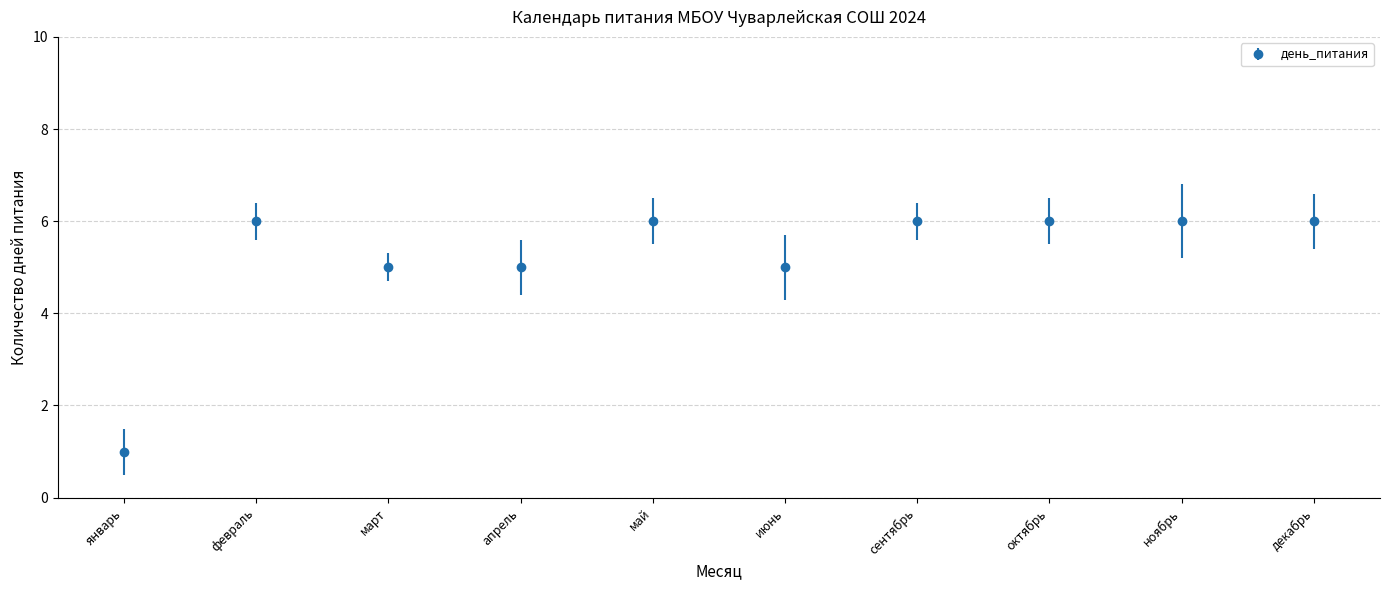

True or false: the data shows 1 at октябрь.

False